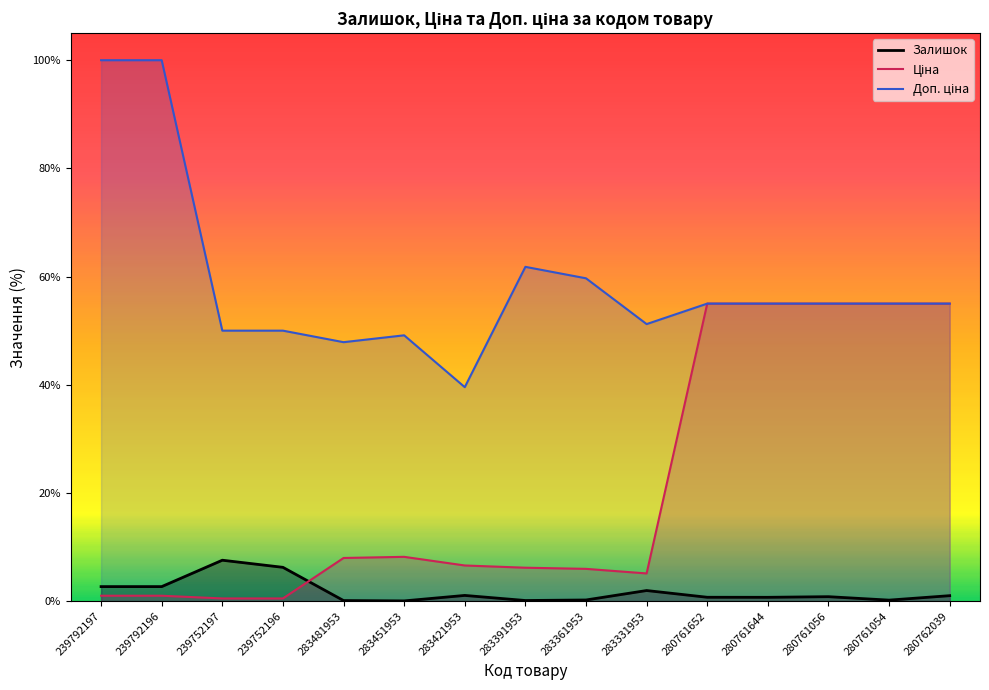

The value of Залишок at 283331953 is 0.4. True or false?

False